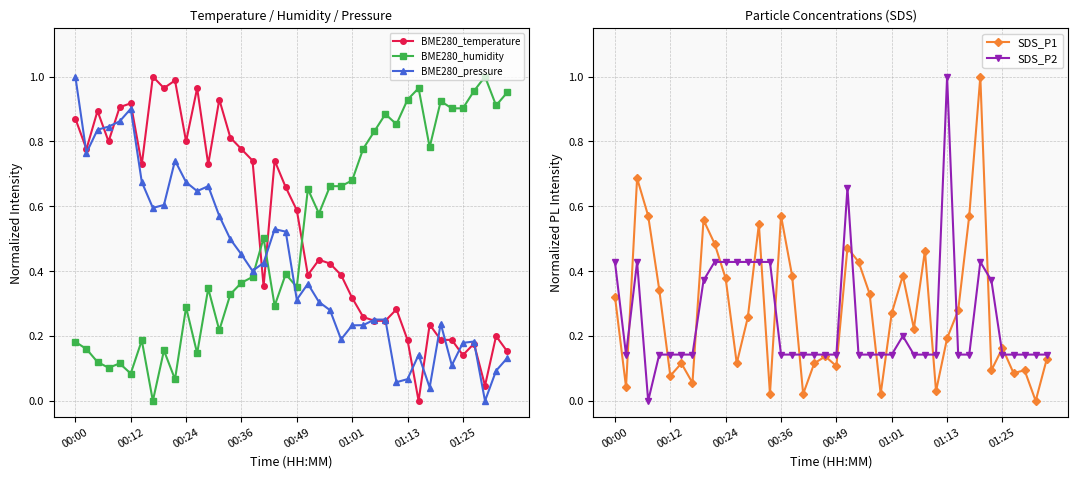

What is the difference between the maximum and minimum values in the SDS_P1 series?

1.0